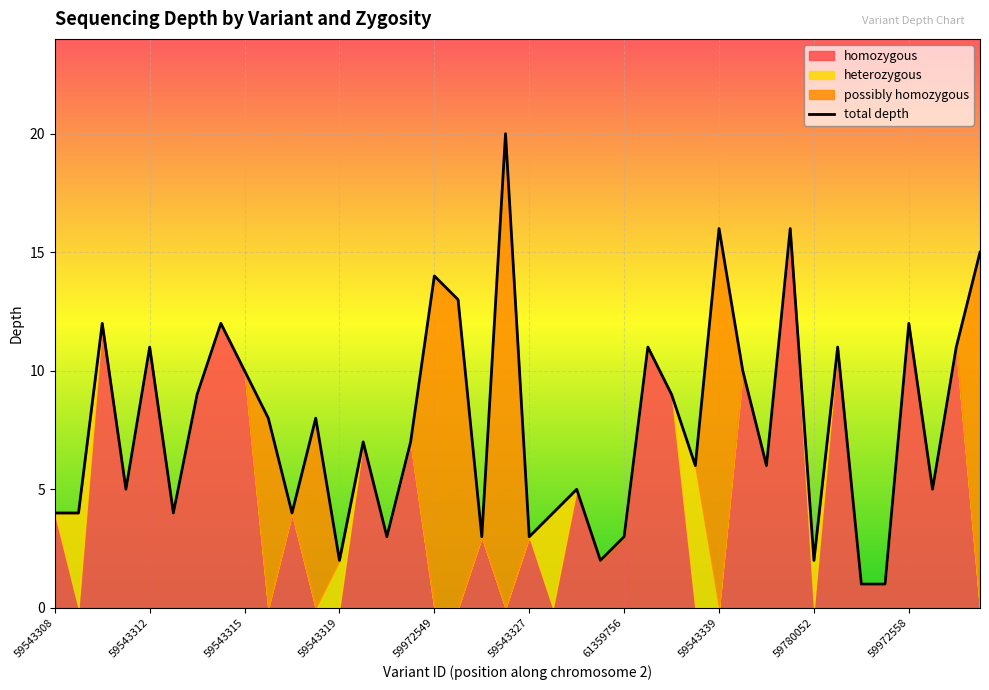

True or false: the data has more than 0 interior local peaks.

True